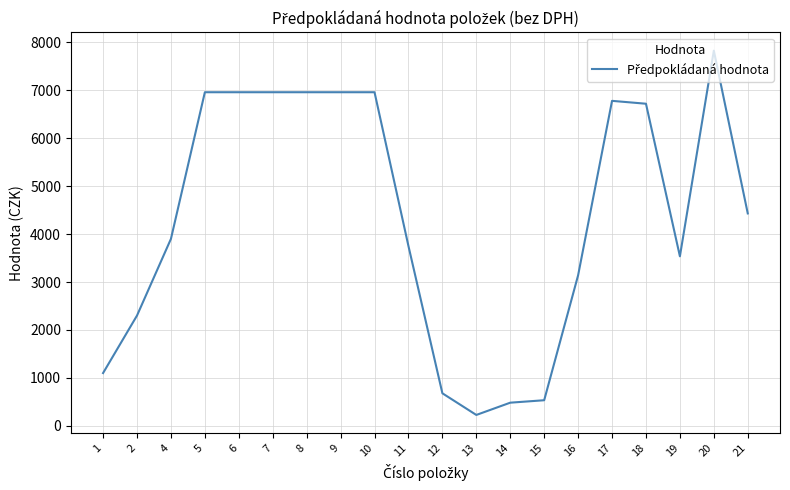

What is the approximate value at 11, to the nearest 50?

3750